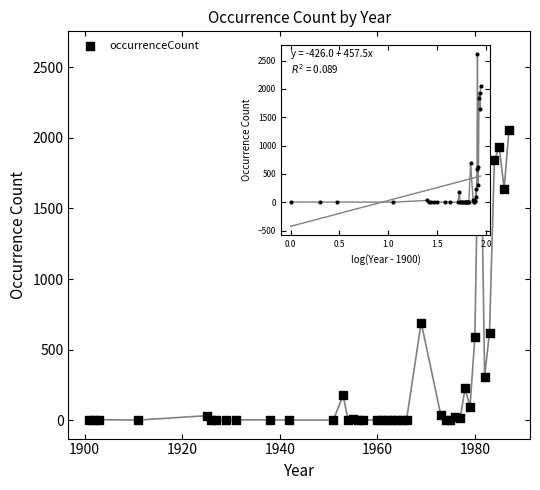

At how many categories does at least one series exceed 2456?

1